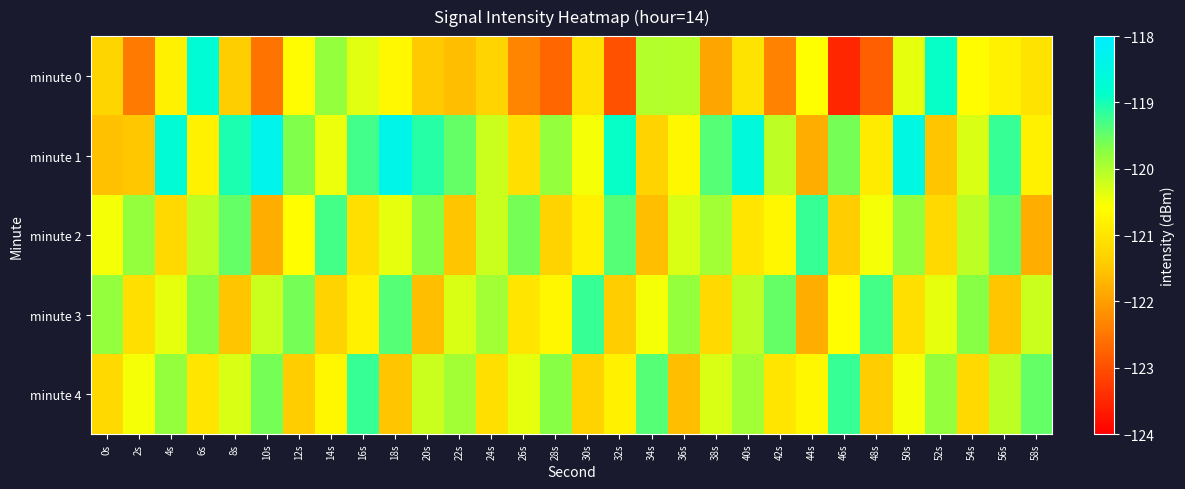

Reading right to left, list all the values displayed in this chart.

minute 0: 58s=-121.0	56s=-120.8	54s=-120.6	52s=-118.9	50s=-120.4	48s=-122.8	46s=-123.5	44s=-120.6	42s=-122.4	40s=-121.0	38s=-121.9	36s=-120.0	34s=-120.0	32s=-123.0	30s=-121.1	28s=-122.7	26s=-122.3	24s=-121.3	22s=-121.6	20s=-121.4	18s=-120.7	16s=-120.3	14s=-119.8	12s=-120.6	10s=-122.5	8s=-121.4	6s=-118.7	4s=-120.8	2s=-122.5	0s=-121.3
minute 1: 58s=-120.8	56s=-119.2	54s=-120.3	52s=-121.5	50s=-118.5	48s=-120.9	46s=-119.6	44s=-121.8	42s=-120.1	40s=-118.6	38s=-119.4	36s=-120.7	34s=-121.3	32s=-118.9	30s=-120.5	28s=-119.8	26s=-121.1	24s=-120.2	22s=-119.5	20s=-119.1	18s=-118.4	16s=-119.3	14s=-120.4	12s=-119.7	10s=-118.3	8s=-119.0	6s=-120.8	4s=-118.7	2s=-121.5	0s=-121.6
minute 2: 58s=-121.8	56s=-119.5	54s=-120.1	52s=-121.2	50s=-119.8	48s=-120.5	46s=-121.4	44s=-119.2	42s=-120.7	40s=-121.0	38s=-119.9	36s=-120.3	34s=-121.6	32s=-119.4	30s=-120.8	28s=-121.3	26s=-119.6	24s=-120.2	22s=-121.5	20s=-119.7	18s=-120.4	16s=-121.1	14s=-119.3	12s=-120.6	10s=-121.8	8s=-119.5	6s=-120.1	4s=-121.2	2s=-119.8	0s=-120.5
minute 3: 58s=-120.2	56s=-121.5	54s=-119.7	52s=-120.4	50s=-121.1	48s=-119.3	46s=-120.6	44s=-121.8	42s=-119.5	40s=-120.1	38s=-121.2	36s=-119.8	34s=-120.5	32s=-121.4	30s=-119.2	28s=-120.7	26s=-121.0	24s=-119.9	22s=-120.3	20s=-121.6	18s=-119.4	16s=-120.8	14s=-121.3	12s=-119.6	10s=-120.2	8s=-121.5	6s=-119.7	4s=-120.4	2s=-121.1	0s=-119.8
minute 4: 58s=-119.5	56s=-120.1	54s=-121.2	52s=-119.8	50s=-120.5	48s=-121.4	46s=-119.2	44s=-120.7	42s=-121.0	40s=-119.9	38s=-120.3	36s=-121.6	34s=-119.4	32s=-120.8	30s=-121.3	28s=-119.7	26s=-120.4	24s=-121.1	22s=-119.9	20s=-120.2	18s=-121.5	16s=-119.2	14s=-120.7	12s=-121.4	10s=-119.6	8s=-120.3	6s=-121.0	4s=-119.8	2s=-120.5	0s=-121.2